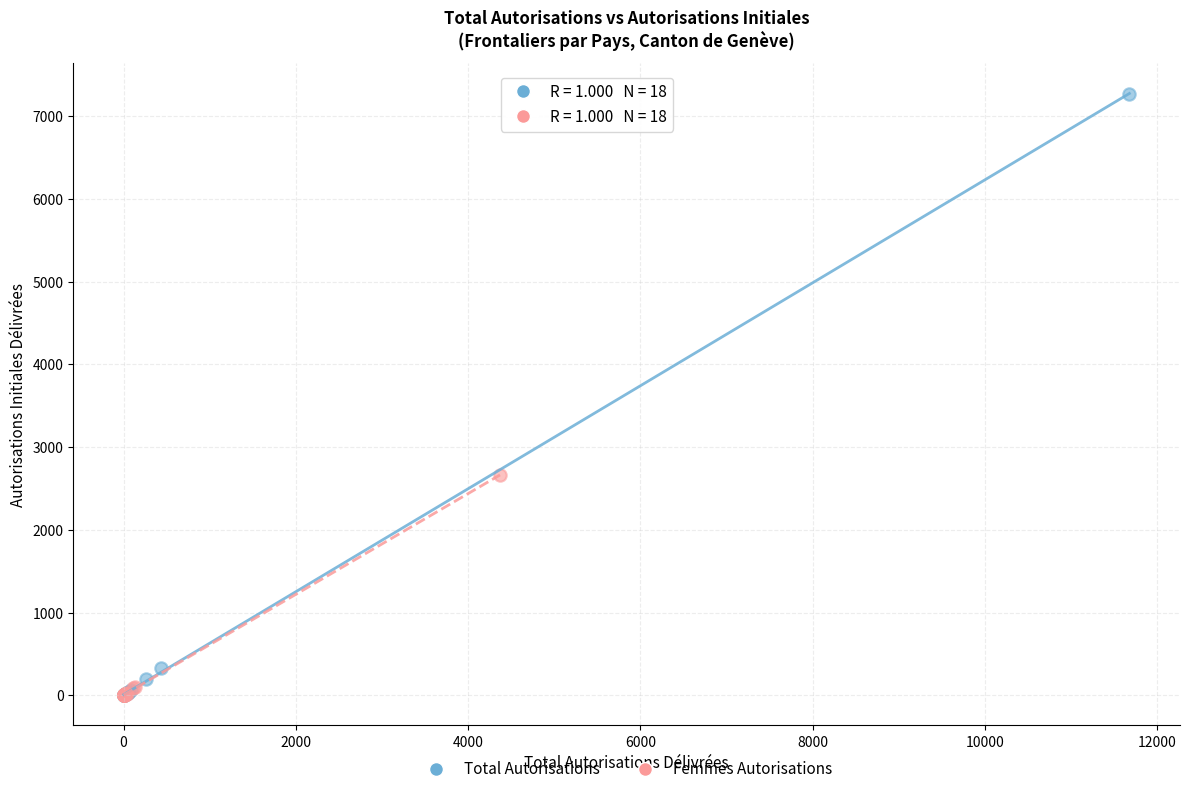

Which series contains the highest Y value?

Total Autorisations